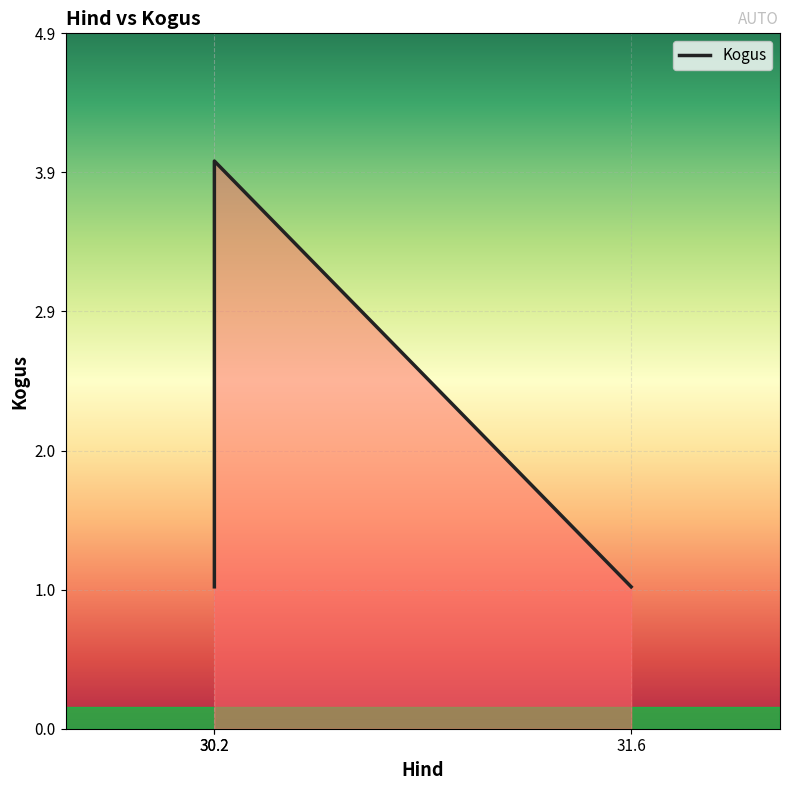

List the labels in order of value, largest first.

30.2, 30.2, 31.6